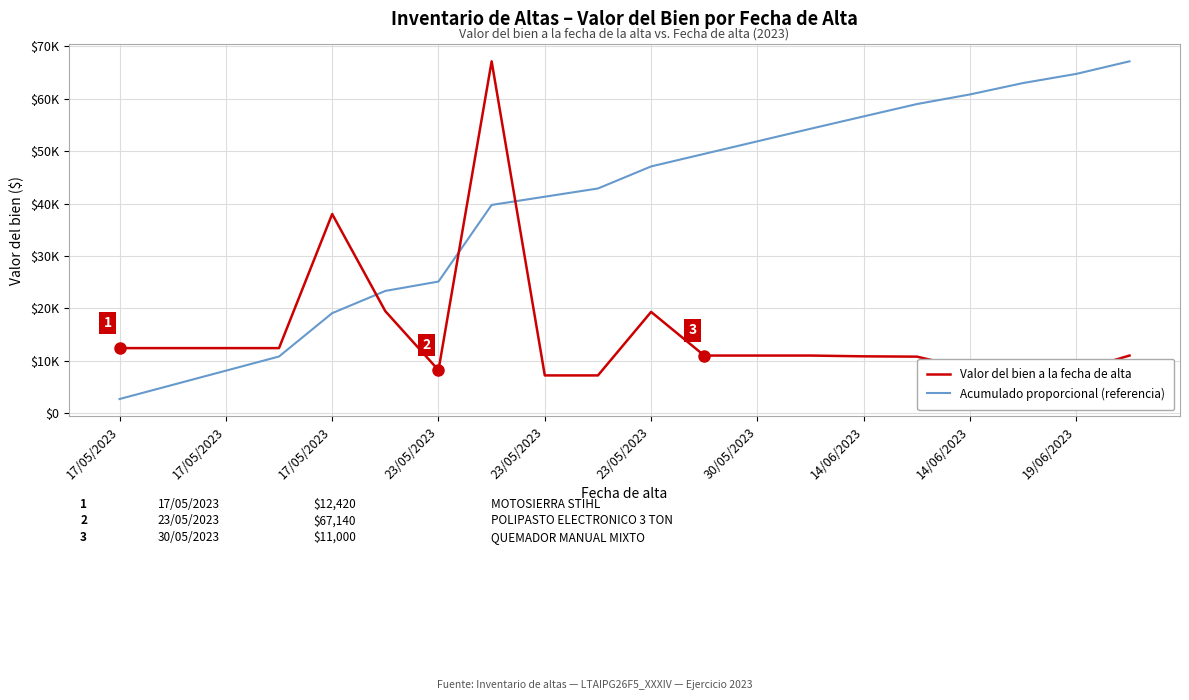

What are all the series names shown in the legend?

Valor del bien a la fecha de alta, Acumulado proporcional (referencia)